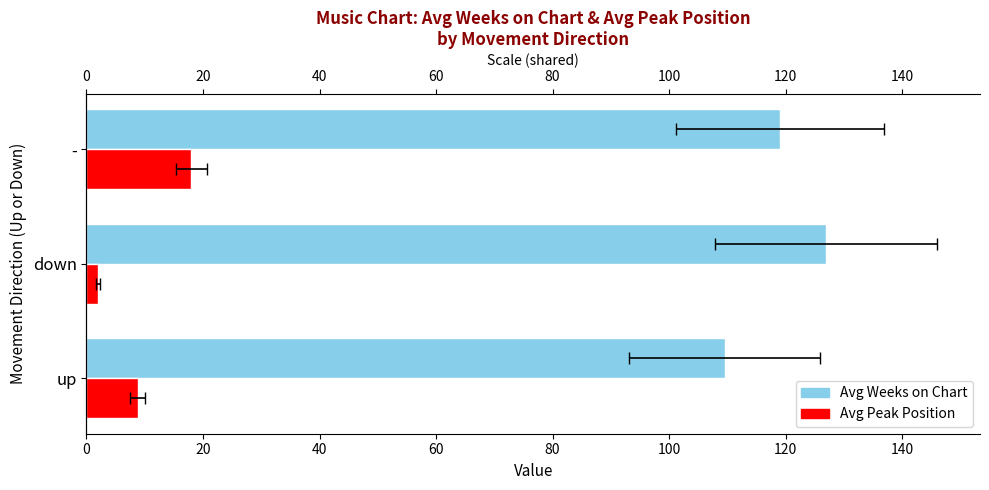

What is the minimum value for Avg Peak Position?

2.0